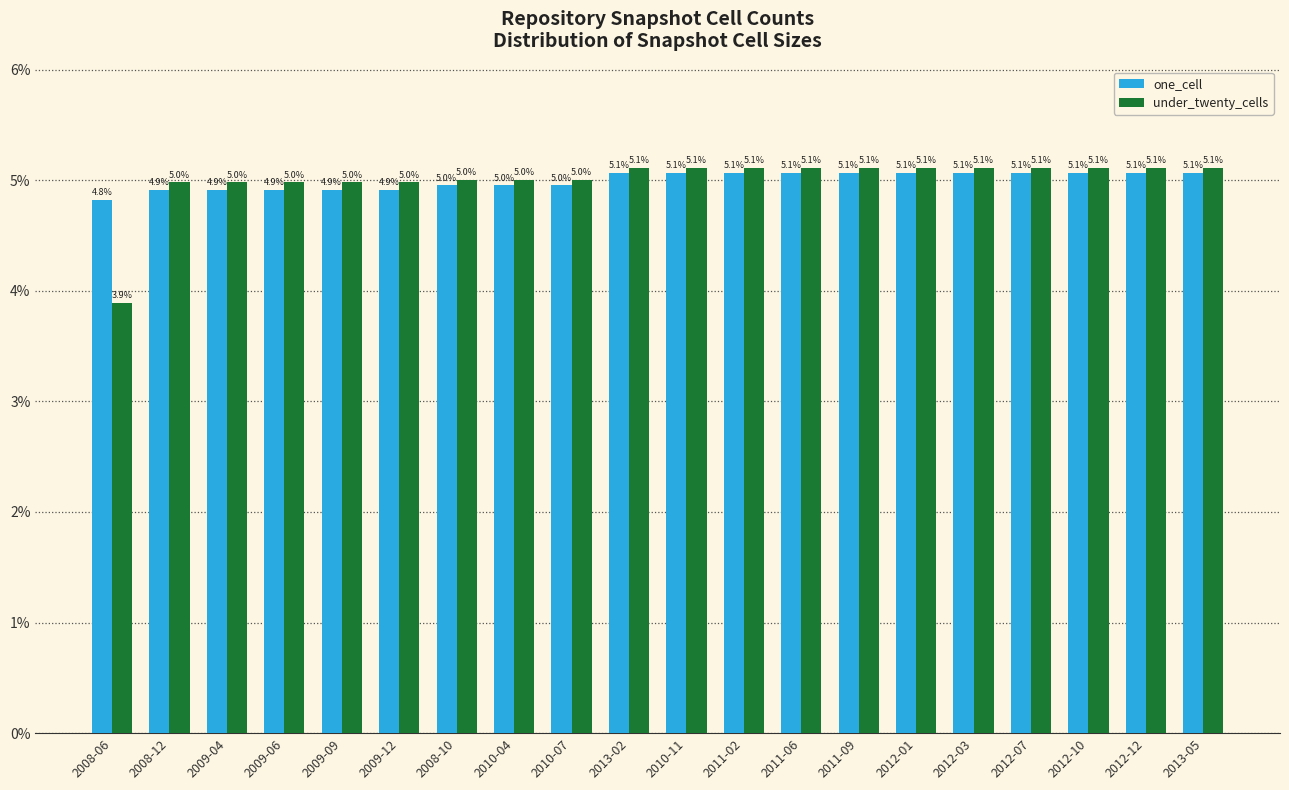

Reading right to left, extract all data points from this chart.

one_cell: 2013-05=5.1	2012-12=5.1	2012-10=5.1	2012-07=5.1	2012-03=5.1	2012-01=5.1	2011-09=5.1	2011-06=5.1	2011-02=5.1	2010-11=5.1	2013-02=5.1	2010-07=5.0	2010-04=5.0	2008-10=5.0	2009-12=4.9	2009-09=4.9	2009-06=4.9	2009-04=4.9	2008-12=4.9	2008-06=4.8
under_twenty_cells: 2013-05=5.1	2012-12=5.1	2012-10=5.1	2012-07=5.1	2012-03=5.1	2012-01=5.1	2011-09=5.1	2011-06=5.1	2011-02=5.1	2010-11=5.1	2013-02=5.1	2010-07=5.0	2010-04=5.0	2008-10=5.0	2009-12=5.0	2009-09=5.0	2009-06=5.0	2009-04=5.0	2008-12=5.0	2008-06=3.9